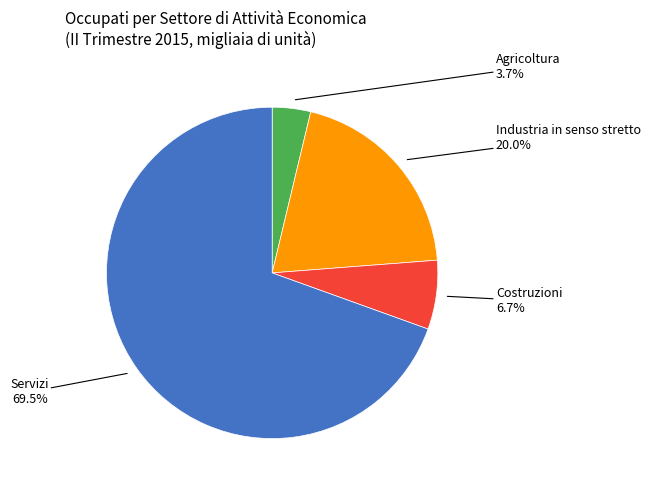

Which has a higher value, Costruzioni or Industria in senso stretto?

Industria in senso stretto